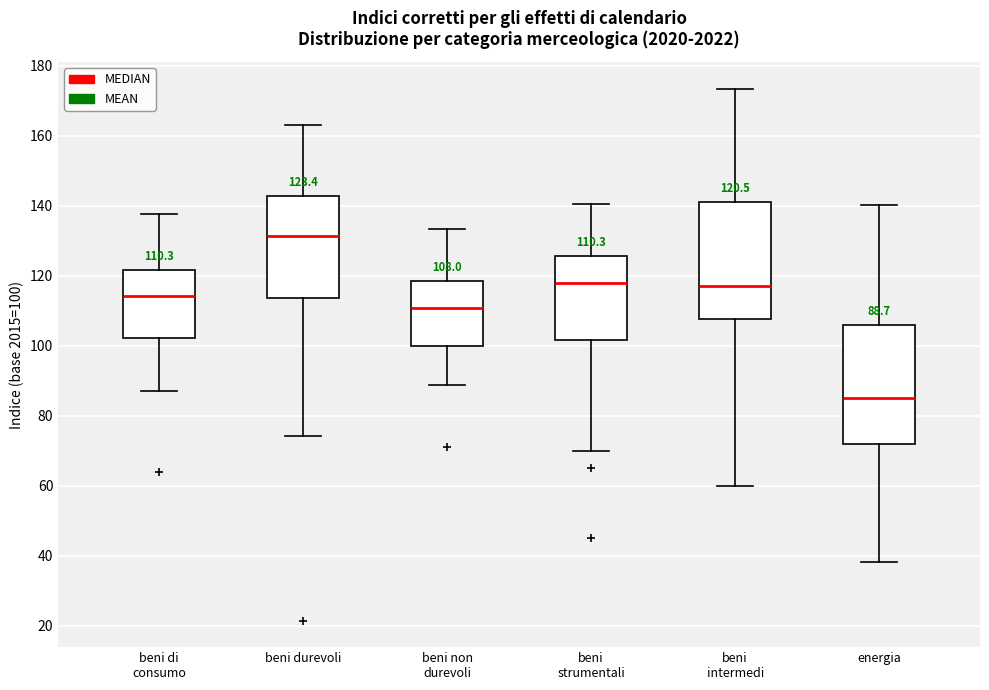

Which box's median line is the lowest?

energia